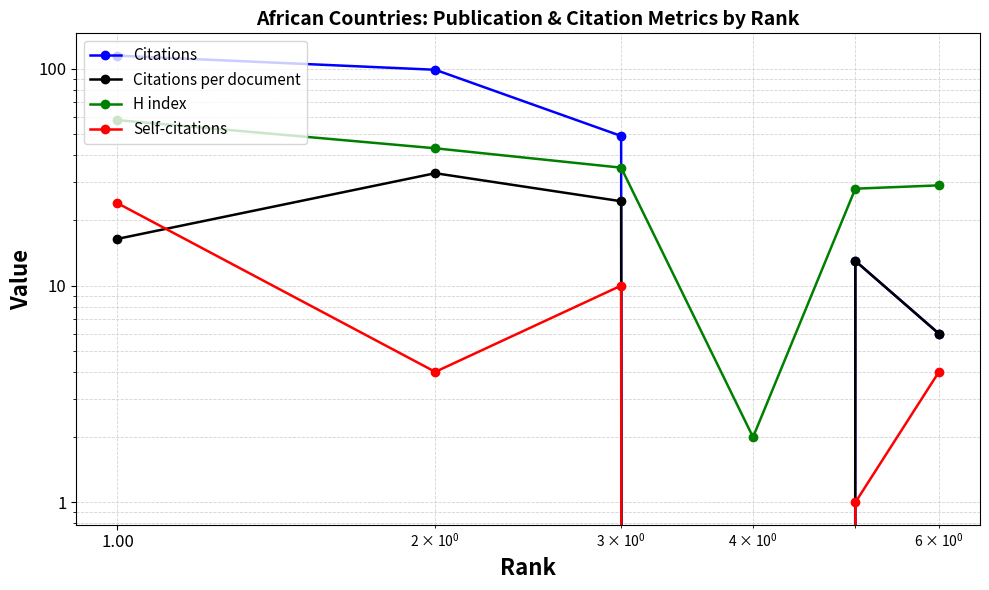

What is the difference between the maximum and second lowest values in the Citations per document series?

27.0